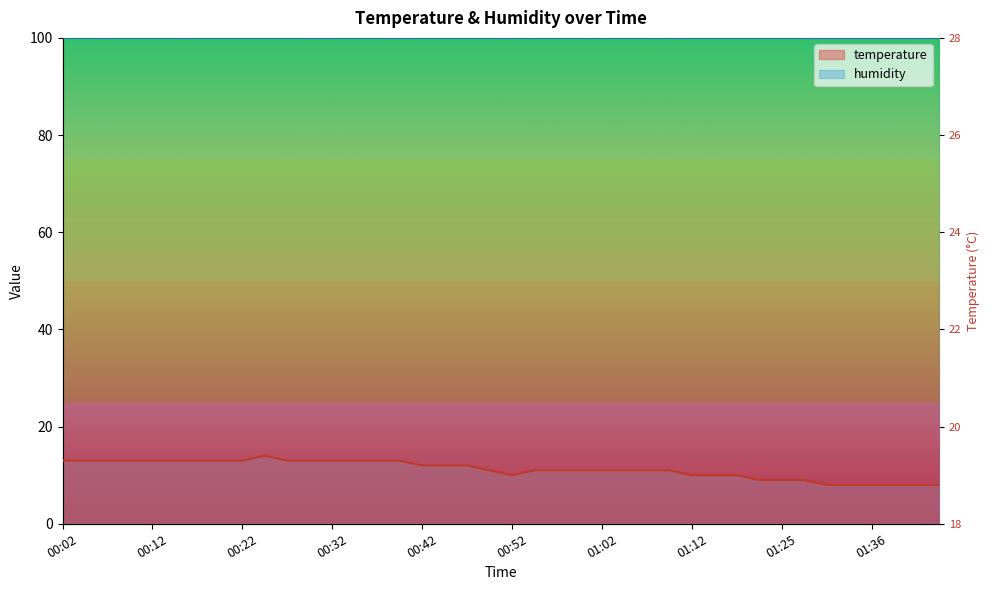

Reading left to right, extract all data points from this chart.

00:02=13.0	00:04=13.0	00:07=13.0	00:09=13.0	00:12=13.0	00:14=13.0	00:17=13.0	00:19=13.0	00:22=13.0	00:24=14.0	00:27=13.0	00:29=13.0	00:32=13.0	00:34=13.0	00:37=13.0	00:39=13.0	00:42=12.0	00:44=12.0	00:47=12.0	00:49=11.0	00:52=10.0	00:54=11.0	00:57=11.0	00:59=11.0	01:02=11.0	01:04=11.0	01:07=11.0	01:09=11.0	01:12=10.0	01:14=10.0	01:17=10.0	01:19=9.0	01:25=9.0	01:28=9.0	01:31=8.0	01:33=8.0	01:36=8.0	01:39=8.0	01:41=8.0	01:44=8.0